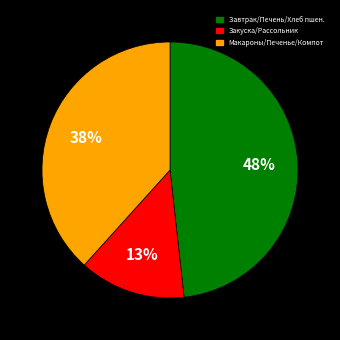

How many segments does this pie chart have?

3